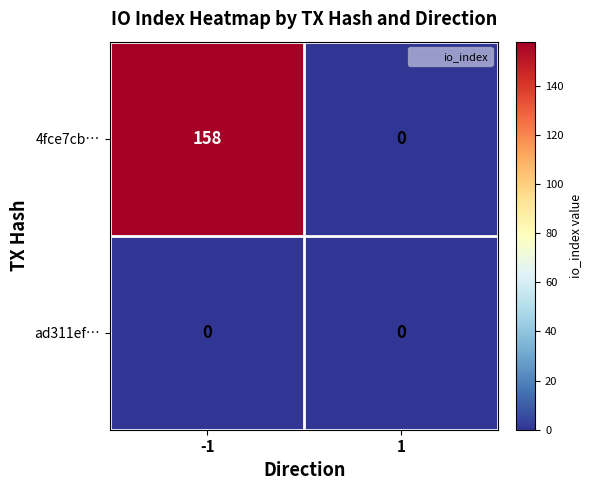

What is the spread (max minus min) of values at -1?

158